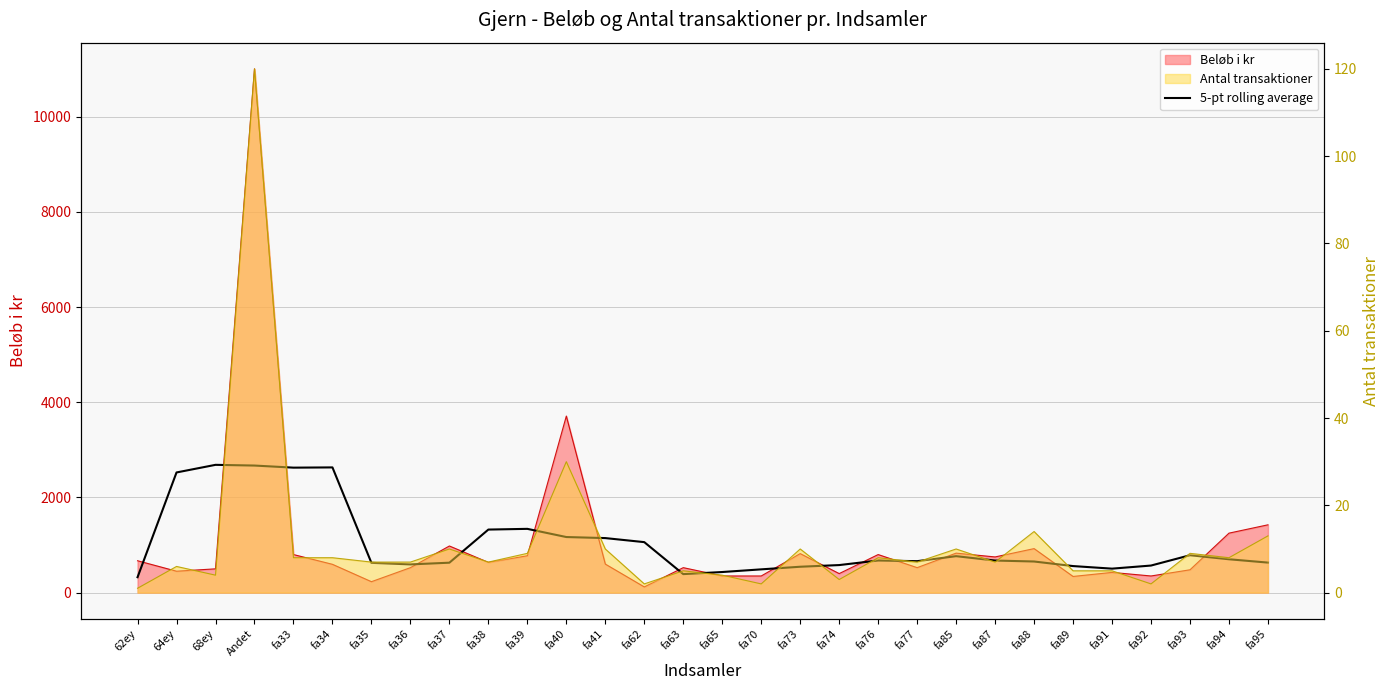

Count the number of categories in the chart.

30